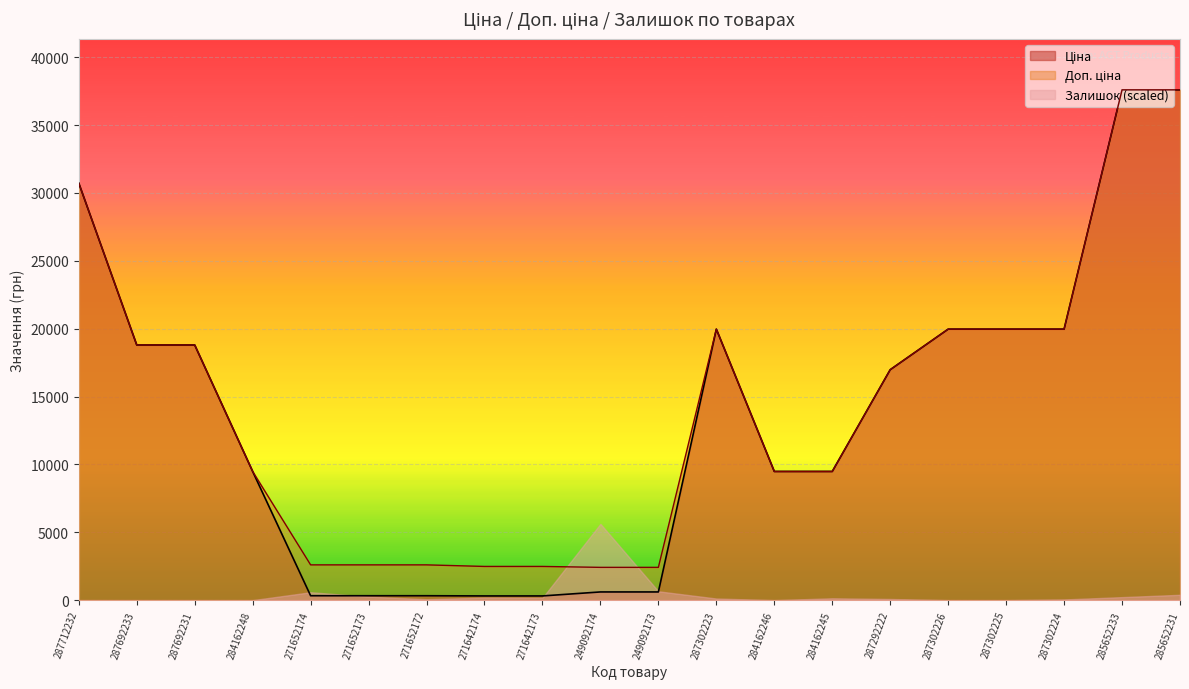

The Ціна series shows 37593.6 at 285652231. True or false?

True